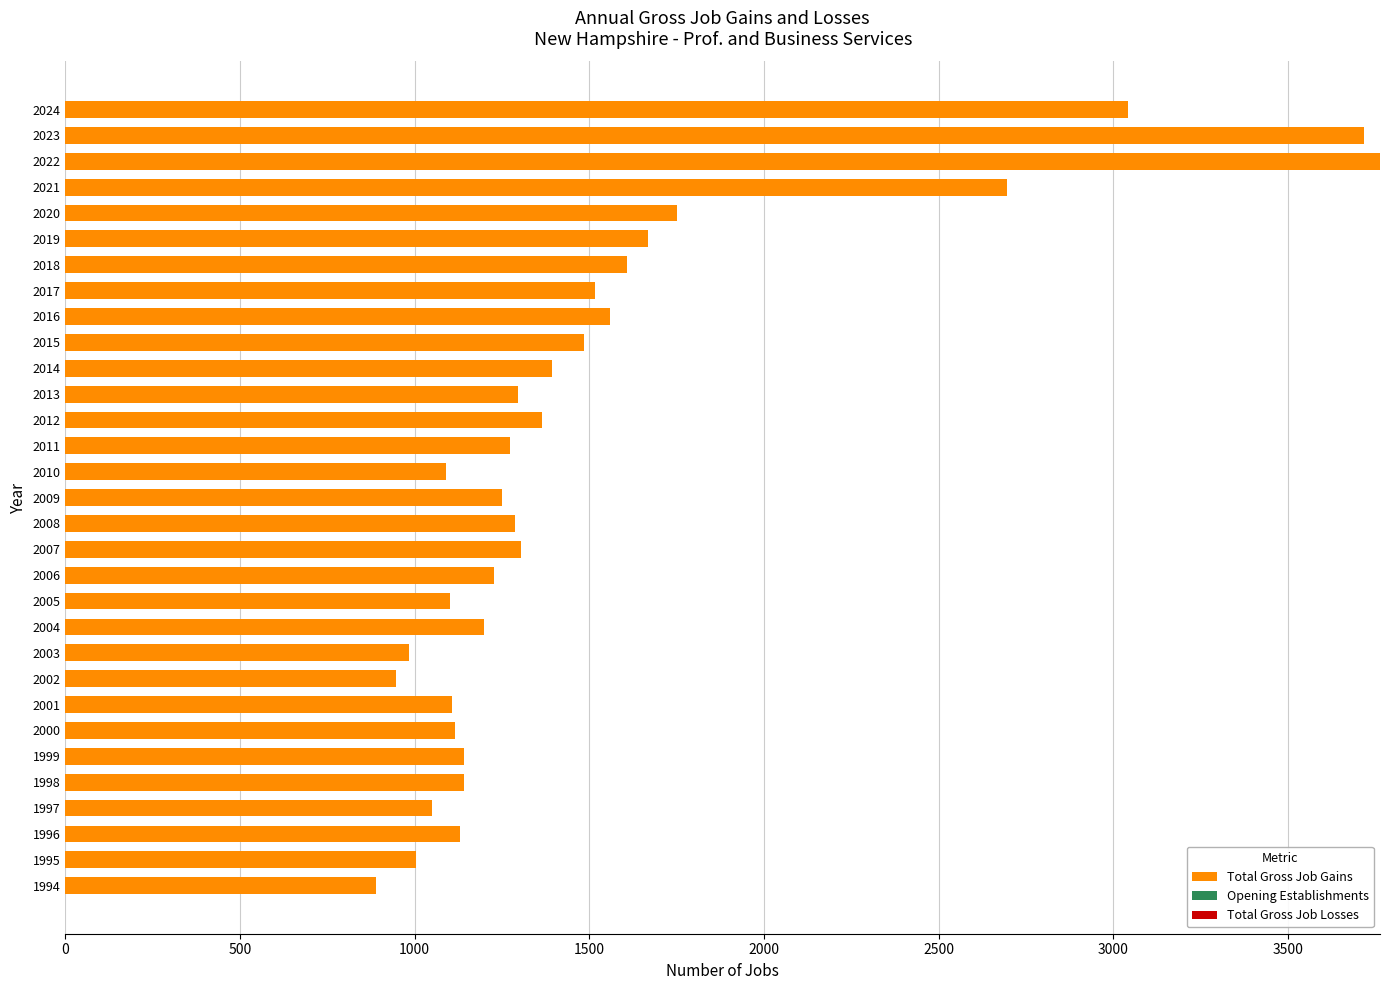

What is the difference between the values at 2007 and 1997?

253